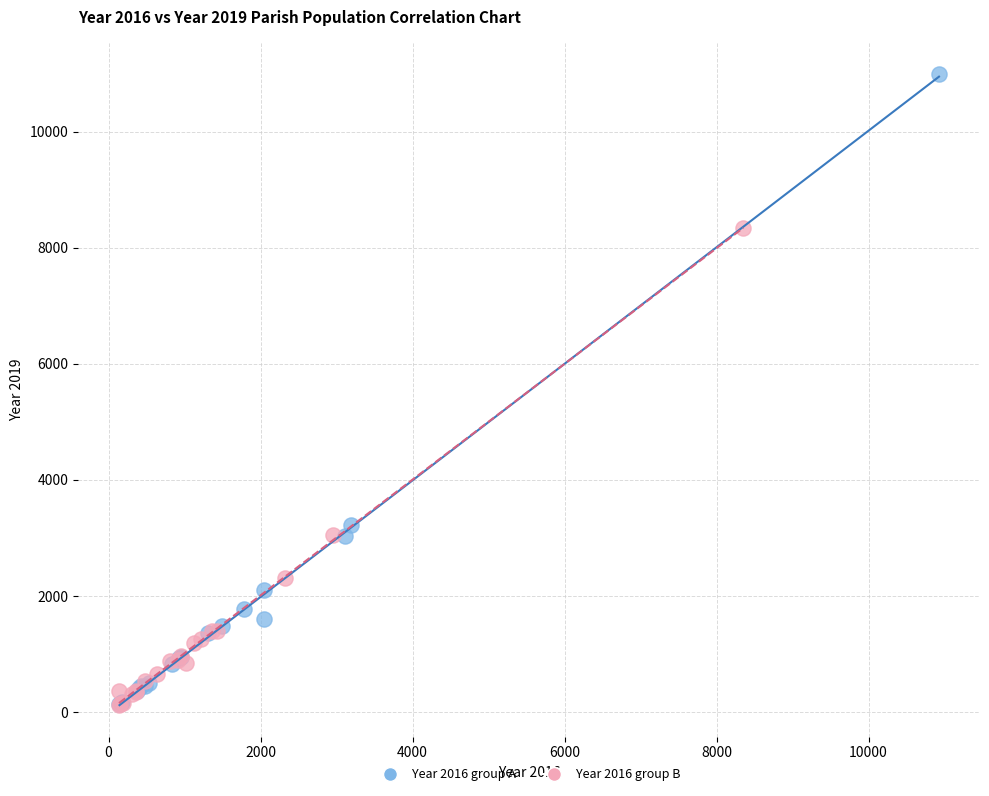

Which series reaches the maximum Y coordinate?

Year 2016 group A